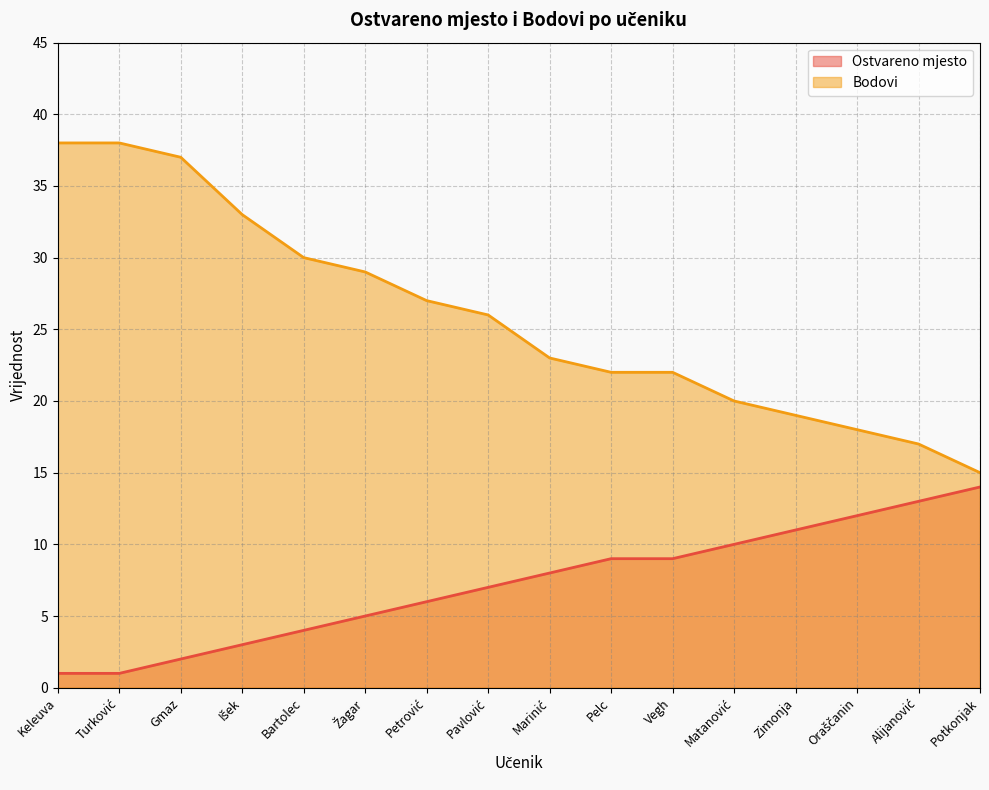

What is the label of the 14th point from the right?

Gmaz